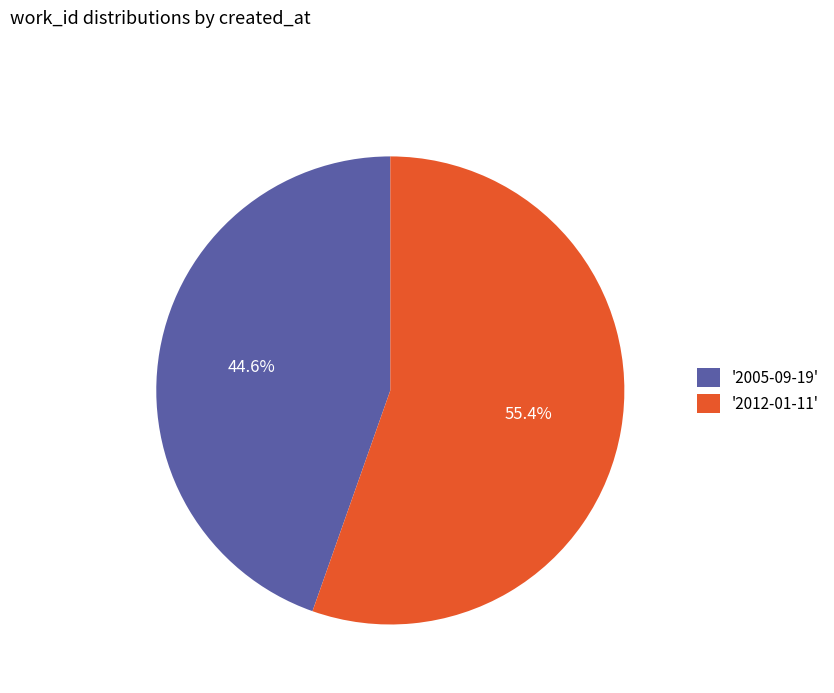

What portion of the pie excludes '2012-01-11'?

44.6%